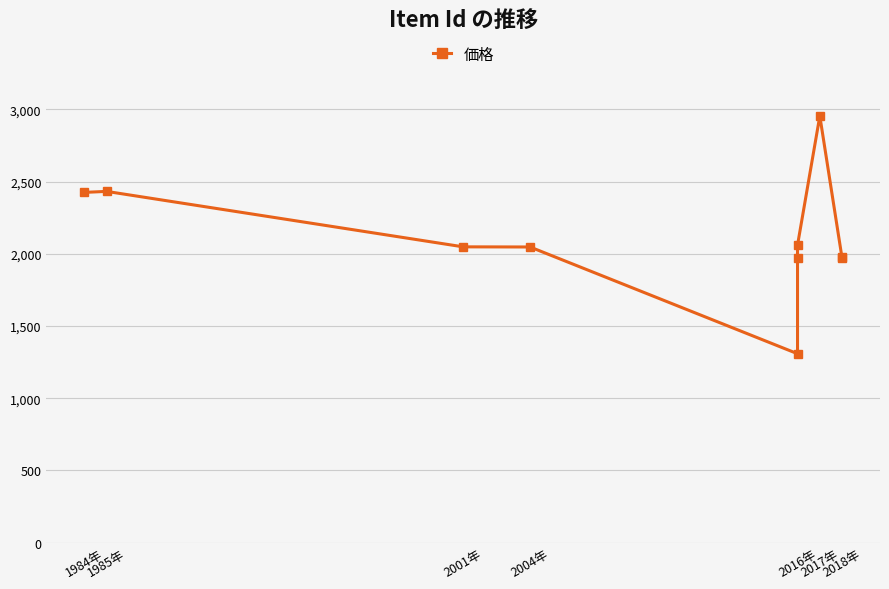

What is the label of the 3rd point from the left?

2001年